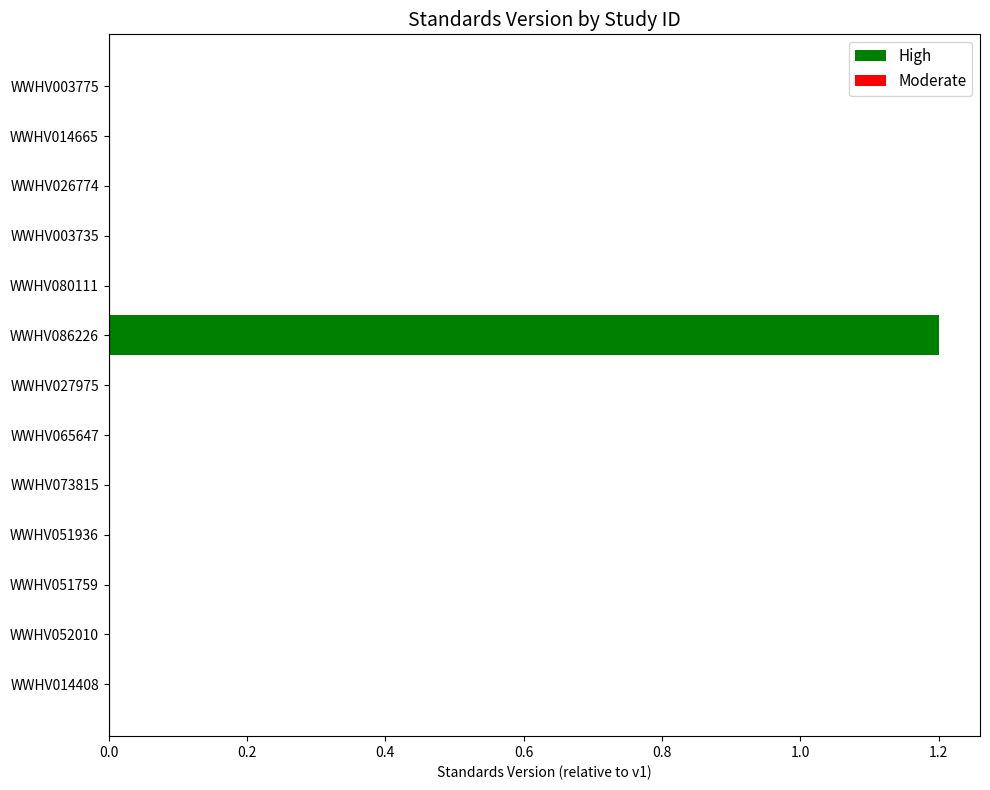

The chart shows a value of 0.4 at WWHV027975. True or false?

False